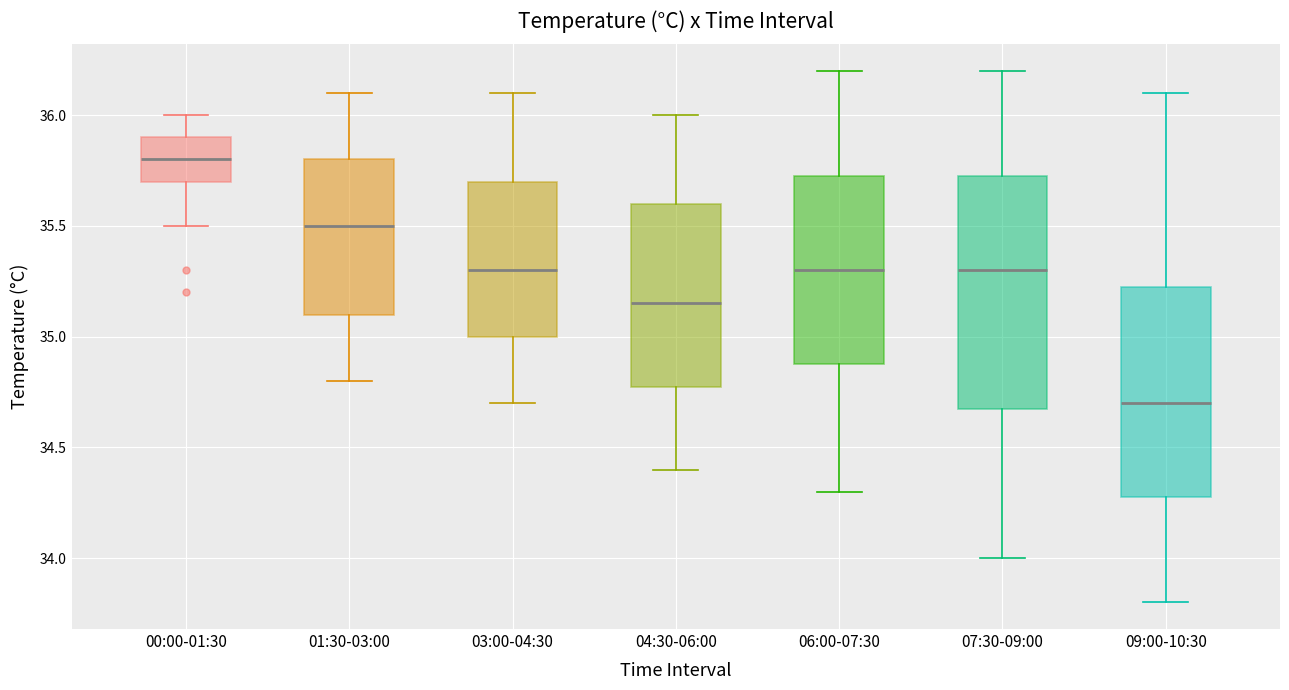

Where is the lower edge of the box for 03:00-04:30 on the y-axis? The values are not printed on the chart, so give them approximately, as read against the axis.

35.00